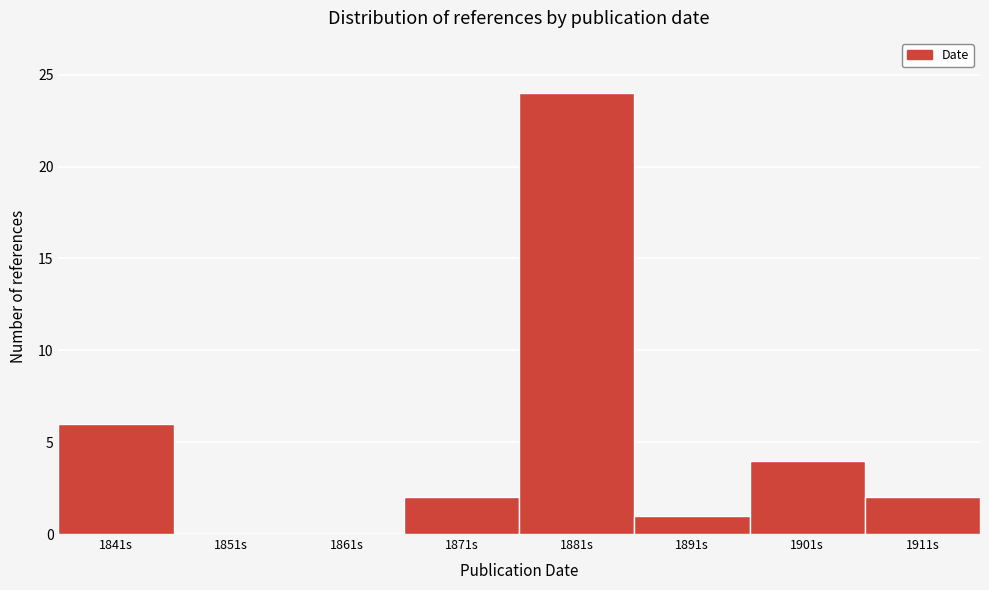

Reading right to left, list all the values displayed in this chart.

1911s=2	1901s=4	1891s=1	1881s=24	1871s=2	1861s=0	1851s=0	1841s=6